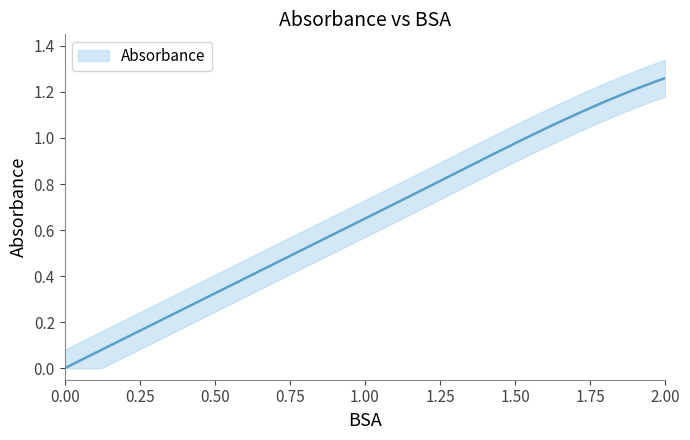

List the labels in order of value, largest first.

5, 4, 3, 2, 1, 0